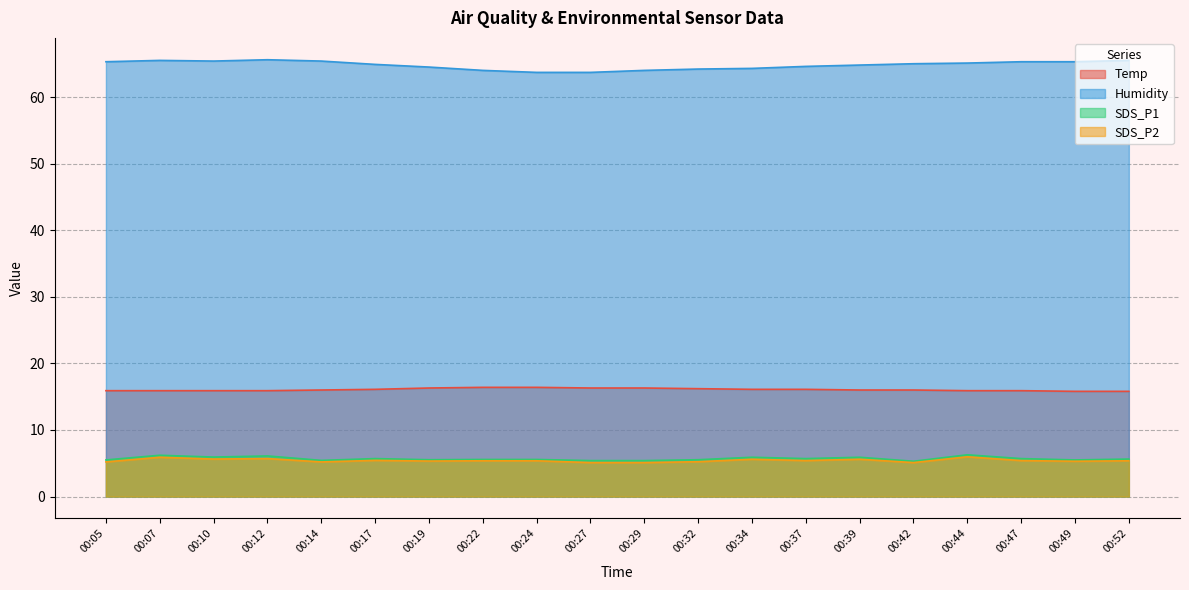

What is the sum of the SDS_P1 values at 00:32 and 00:39?

11.4